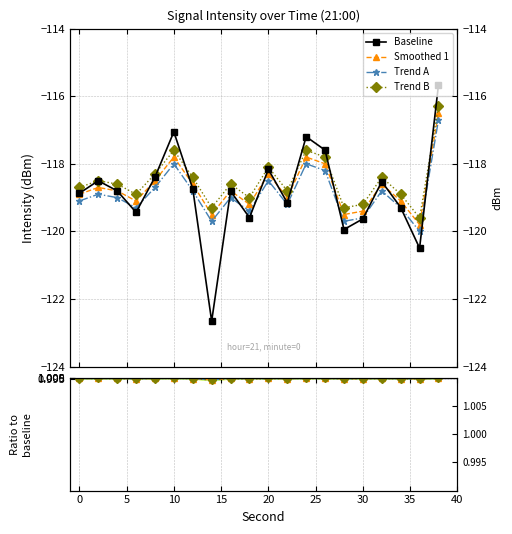

True or false: Baseline has a value of -212.0 at 5.

False